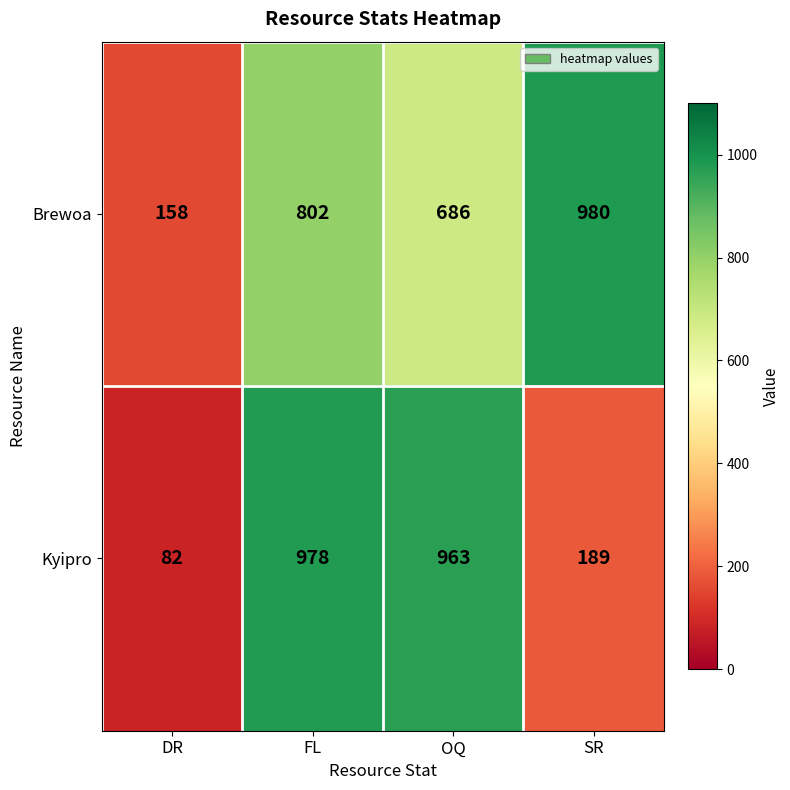

What is the sum of all Kyipro values?

2212